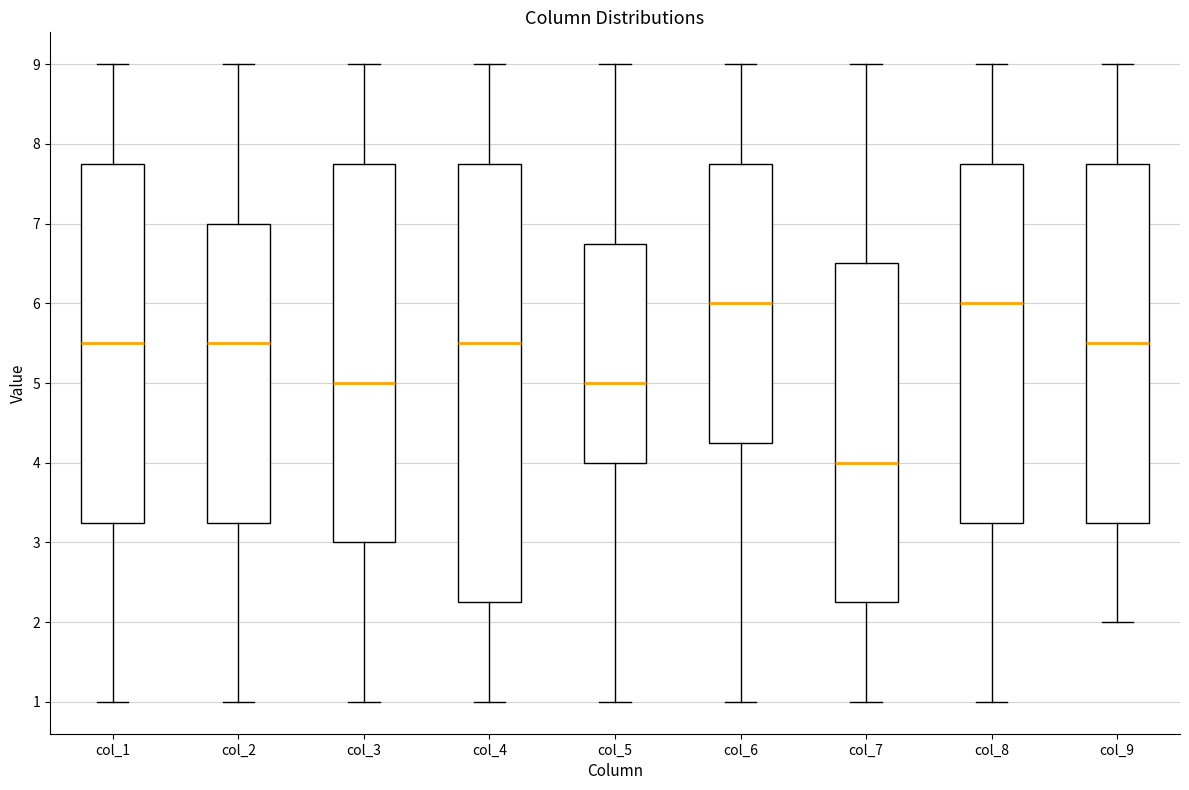

Reading left to right, transcribe this box plot: for each box, give where its median line is, the range the box spans, and where its two whiskers end, as read against the y-axis. The values are not printed on the chart, so give them approximately, as read against the axis.

col_1: median 5.5, box 3.3 to 7.8, whiskers 1.0 to 9.0
col_2: median 5.5, box 3.3 to 7.0, whiskers 1.0 to 9.0
col_3: median 5.0, box 3.0 to 7.8, whiskers 1.0 to 9.0
col_4: median 5.5, box 2.3 to 7.8, whiskers 1.0 to 9.0
col_5: median 5.0, box 4.0 to 6.8, whiskers 1.0 to 9.0
col_6: median 6.0, box 4.3 to 7.8, whiskers 1.0 to 9.0
col_7: median 4.0, box 2.3 to 6.5, whiskers 1.0 to 9.0
col_8: median 6.0, box 3.3 to 7.8, whiskers 1.0 to 9.0
col_9: median 5.5, box 3.3 to 7.8, whiskers 2.0 to 9.0